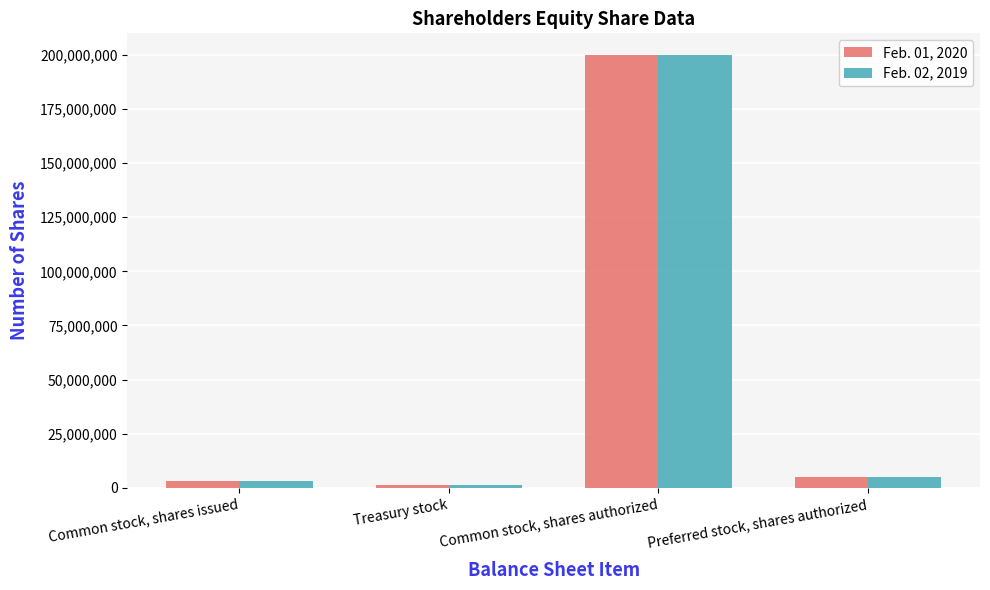

What is the approximate value of Feb. 02, 2019 at Common stock, shares issued, to the nearest 10?

3221830